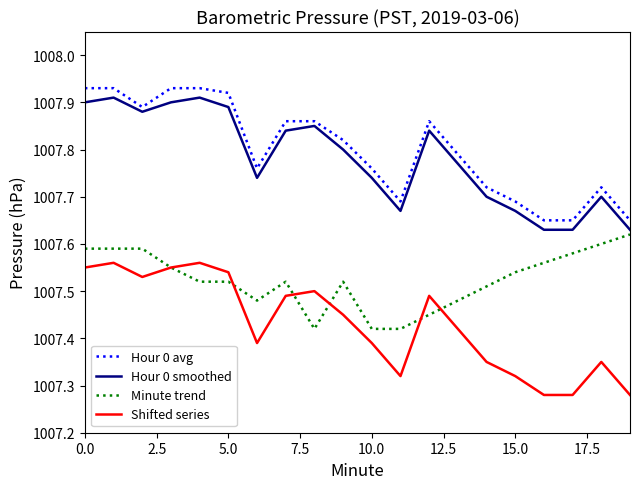

True or false: Hour 0 smoothed and Shifted series intersect in this chart.

False